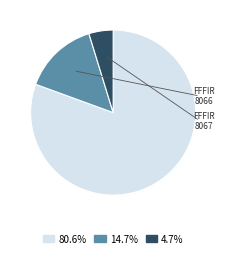

Is 14.7% the majority of the pie?

No